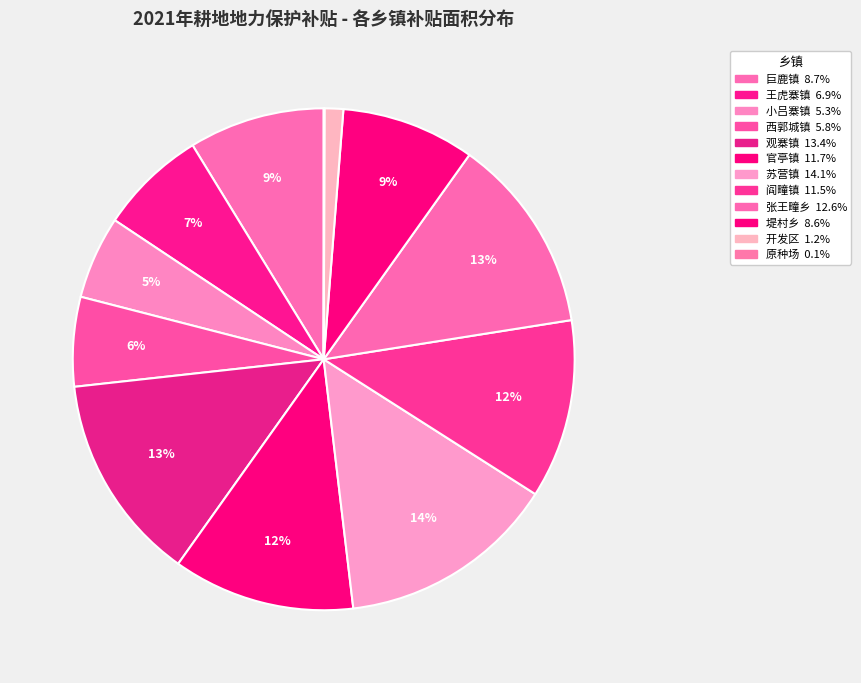

To the nearest percent, what percentage of the pie is 小吕寨镇?

5%